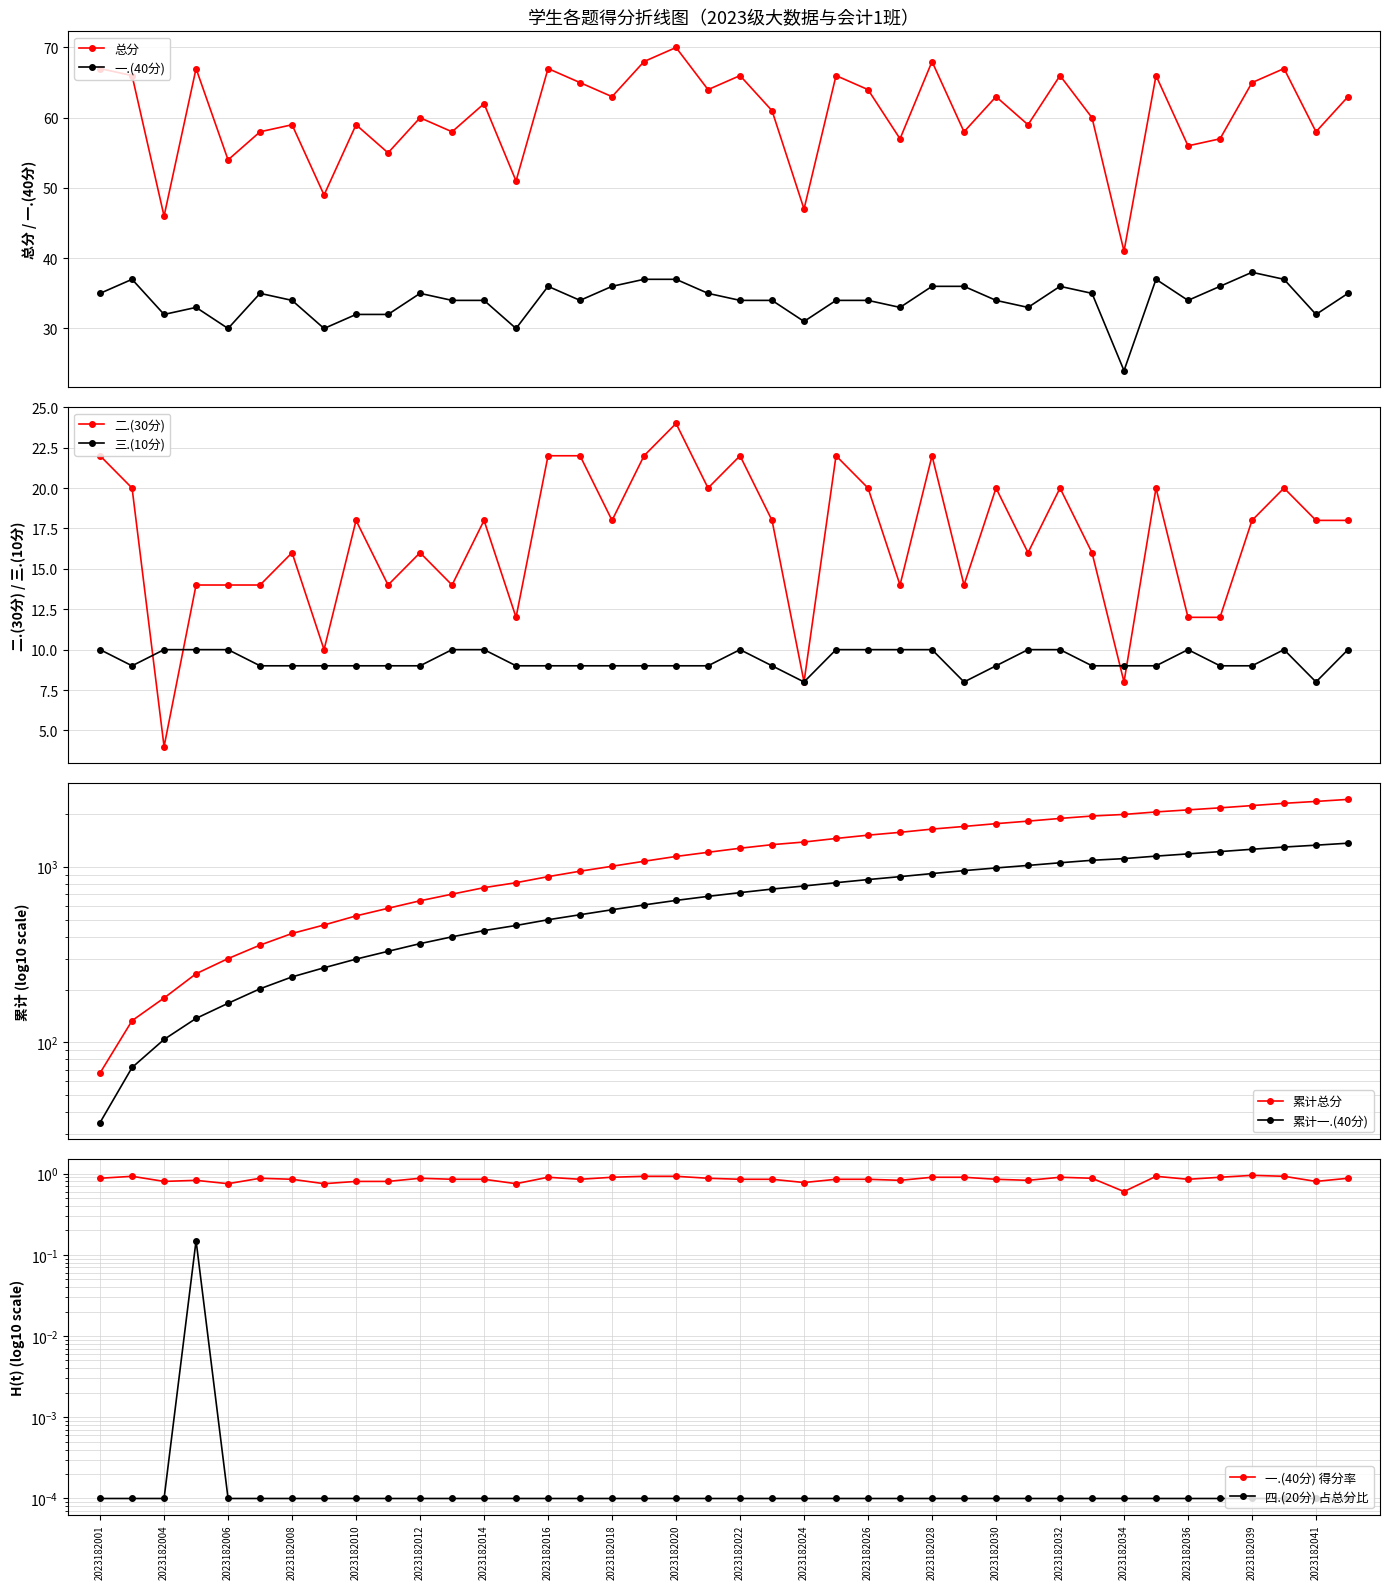

True or false: 总分 and 一.(40分) intersect in this chart.

False